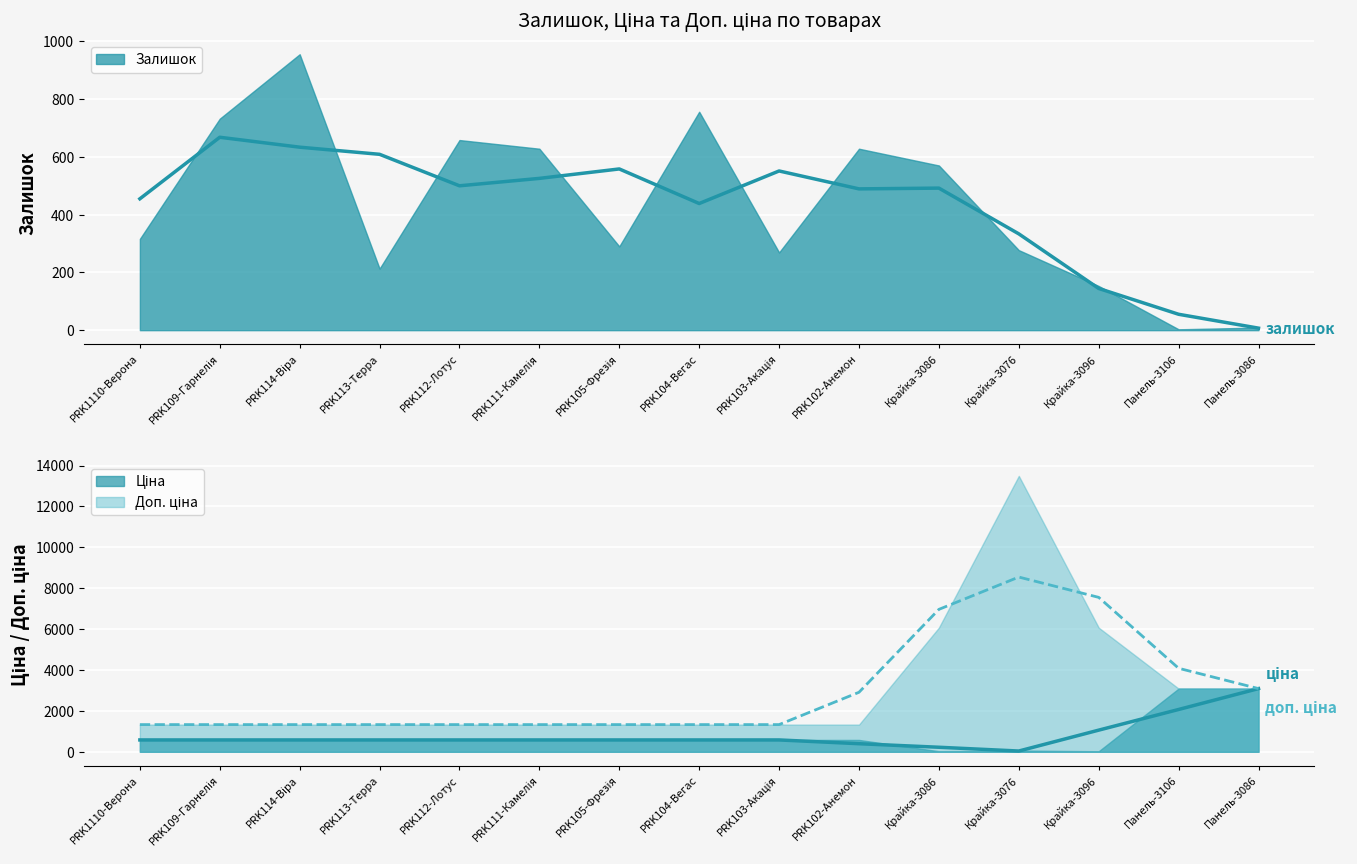

At how many categories does at least one series exceed 12455?

1